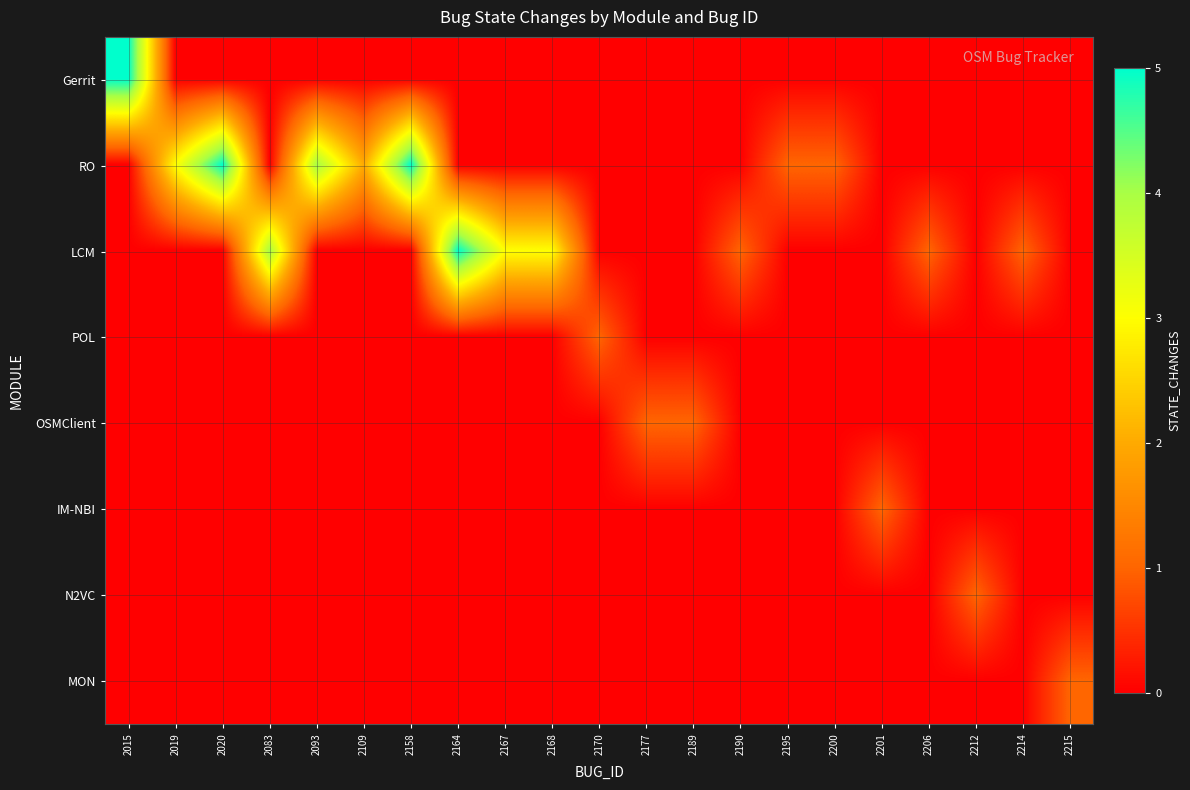

What is the maximum value shown in the chart?

5